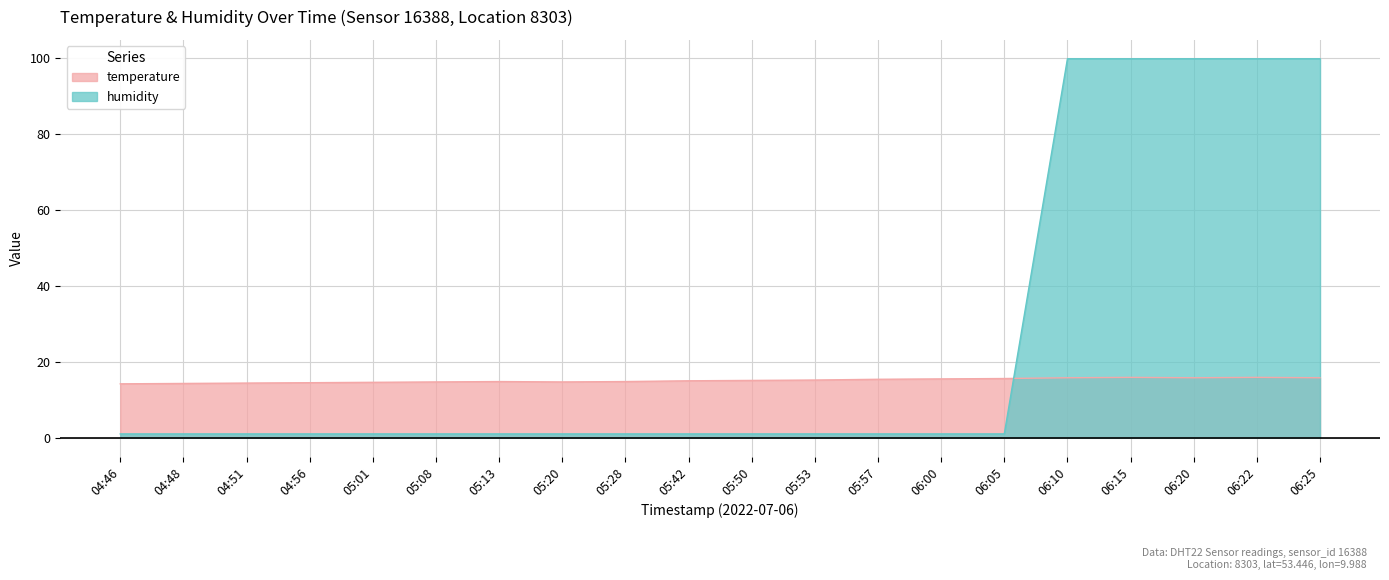

Does the chart have visible grid lines?

Yes